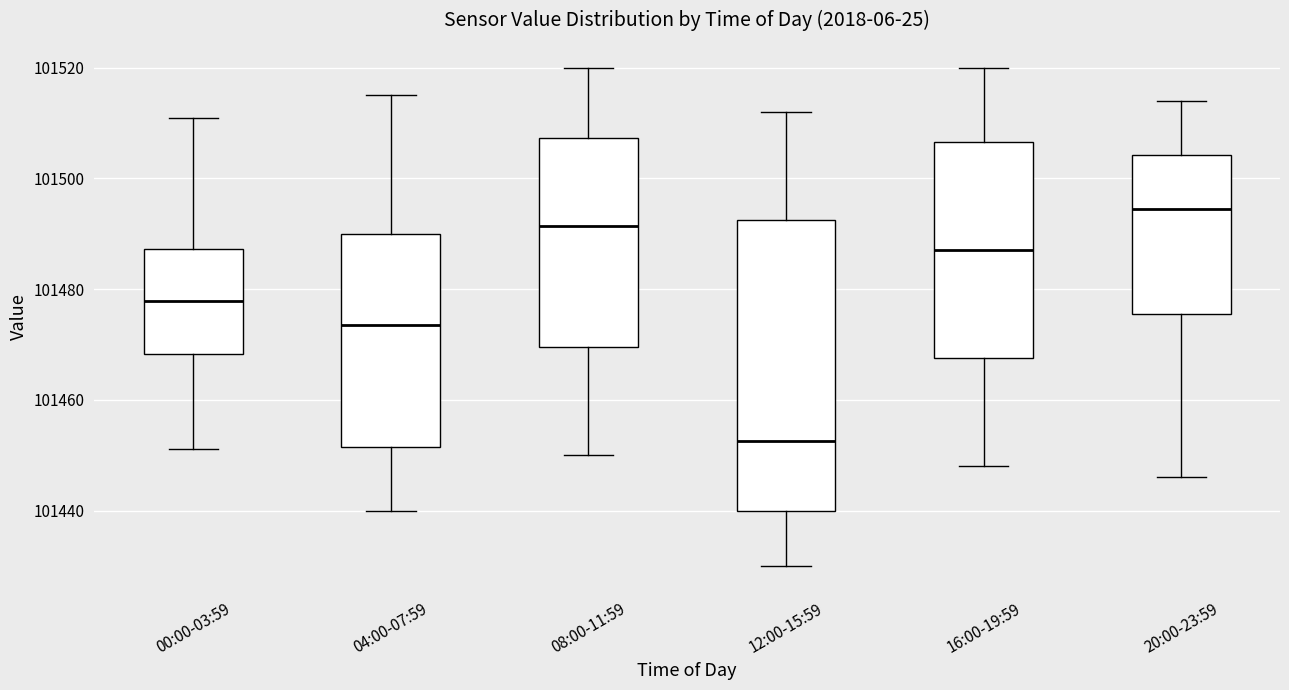

Reading left to right, transcribe this box plot: for each box, give where its median line is, the range the box spans, and where its two whiskers end, as read against the y-axis. The values are not printed on the chart, so give them approximately, as read against the axis.

00:00-03:59: median 101478, box 101468 to 101488, whiskers 101452 to 101510
04:00-07:59: median 101474, box 101452 to 101490, whiskers 101440 to 101516
08:00-11:59: median 101492, box 101470 to 101508, whiskers 101450 to 101520
12:00-15:59: median 101452, box 101440 to 101492, whiskers 101430 to 101512
16:00-19:59: median 101488, box 101468 to 101506, whiskers 101448 to 101520
20:00-23:59: median 101494, box 101476 to 101504, whiskers 101446 to 101514